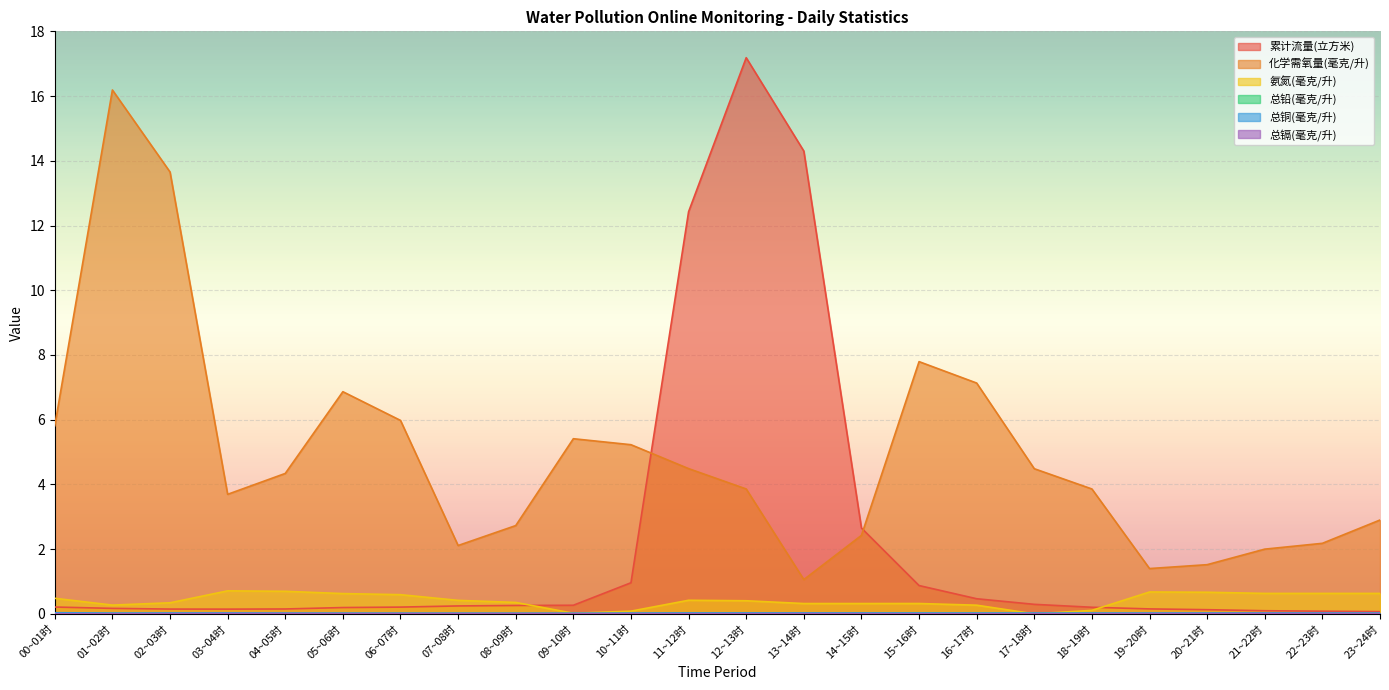

Which series has the largest range (max minus min)?

累计流量(立方米)